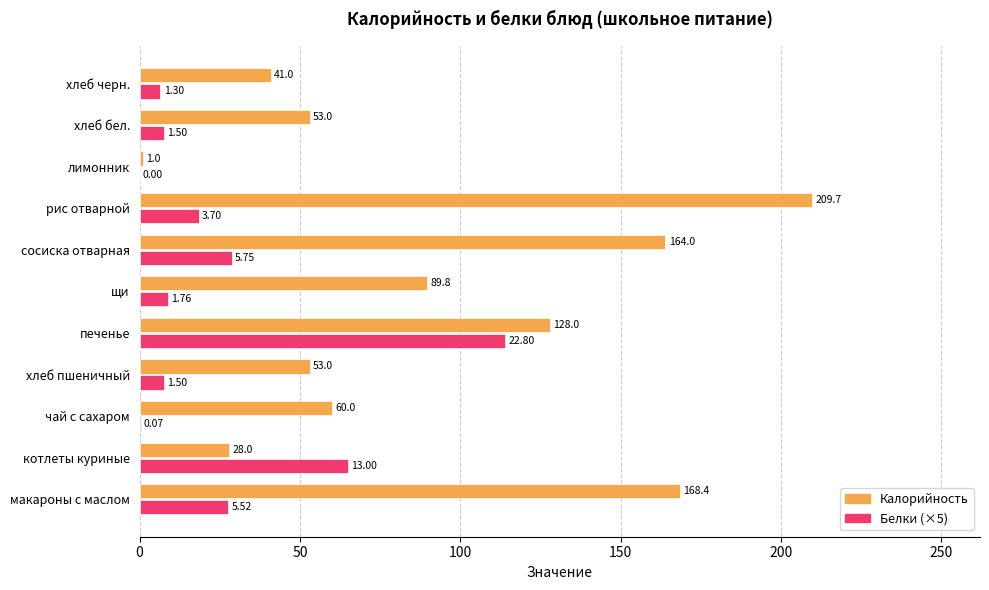

How many values in the Белки (×5) series exceed 8?

6